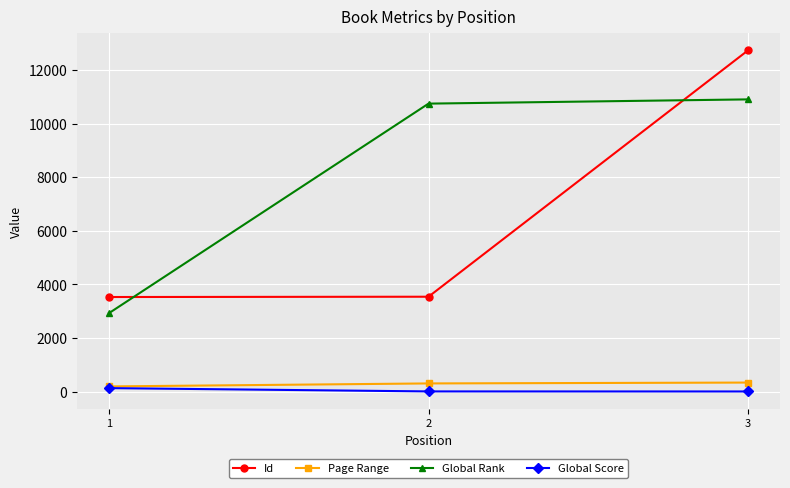

Which series has the largest range (max minus min)?

Id